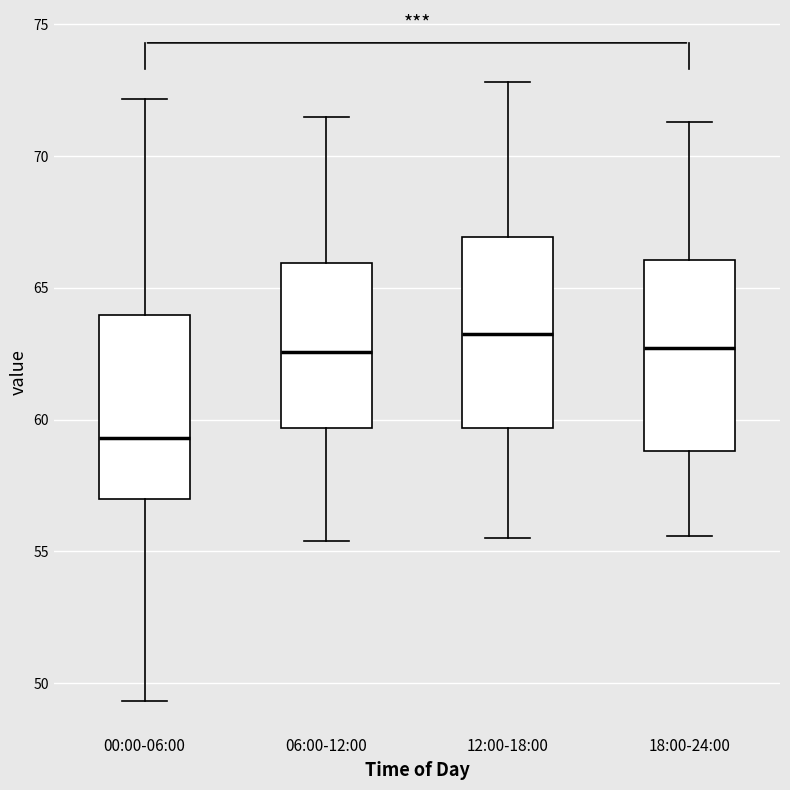

Reading left to right, transcribe this box plot: for each box, give where its median line is, the range the box spans, and where its two whiskers end, as read against the y-axis. The values are not printed on the chart, so give them approximately, as read against the axis.

00:00-06:00: median 59.5, box 57.0 to 64.0, whiskers 49.5 to 72.0
06:00-12:00: median 62.5, box 59.5 to 66.0, whiskers 55.5 to 71.5
12:00-18:00: median 63.5, box 59.5 to 67.0, whiskers 55.5 to 73.0
18:00-24:00: median 62.5, box 59.0 to 66.0, whiskers 55.5 to 71.5